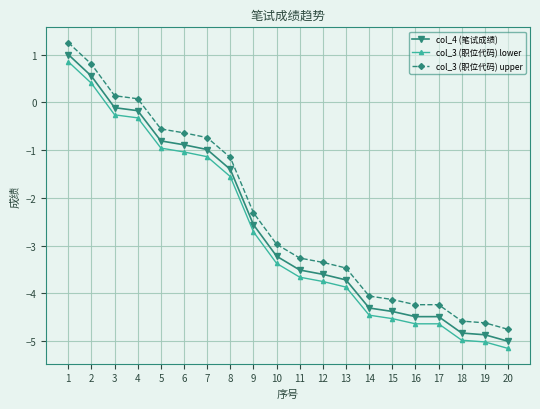

The value of col_3 (职位代码) lower at 17 is -7.1. True or false?

False